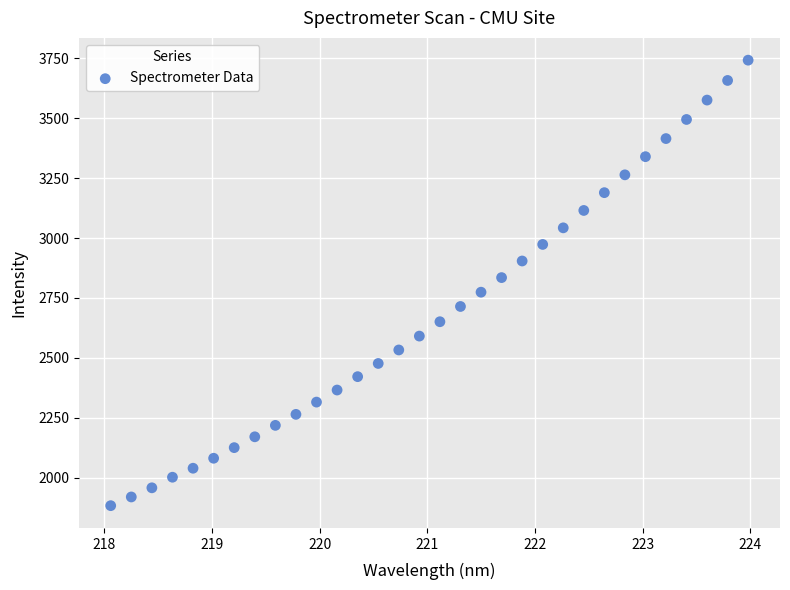

What is the range of Y values (max minus min)?

1858.2